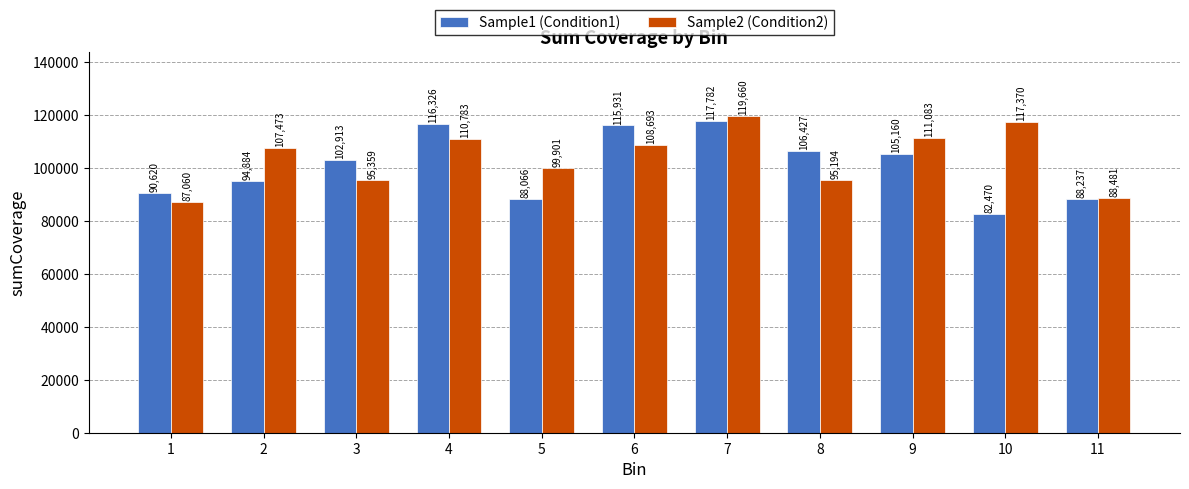

Reading right to left, transcribe all the data shown in this chart.

Sample1 (Condition1): 11=88237	10=82470	9=105160	8=106427	7=117782	6=115931	5=88066	4=116326	3=102913	2=94884	1=90620
Sample2 (Condition2): 11=88481	10=117370	9=111083	8=95194	7=119660	6=108693	5=99901	4=110783	3=95359	2=107473	1=87060